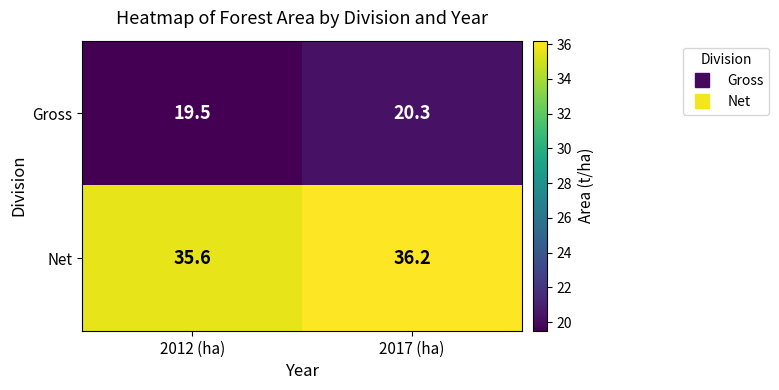

Reading right to left, list all the values displayed in this chart.

Gross: 2017 (ha)=20.3	2012 (ha)=19.5
Net: 2017 (ha)=36.2	2012 (ha)=35.6